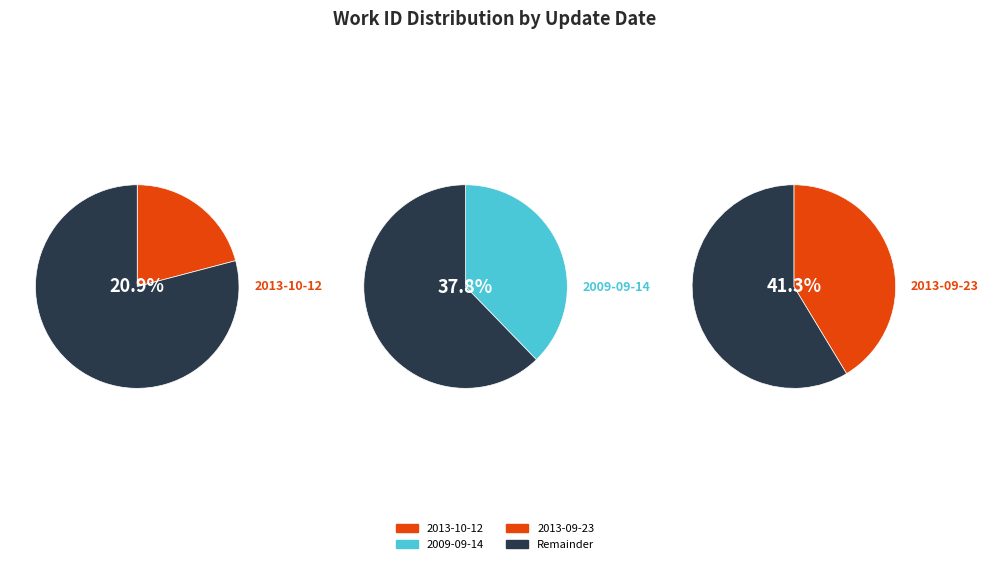

True or false: 2013-09-23 accounts for 36% of the total.

False